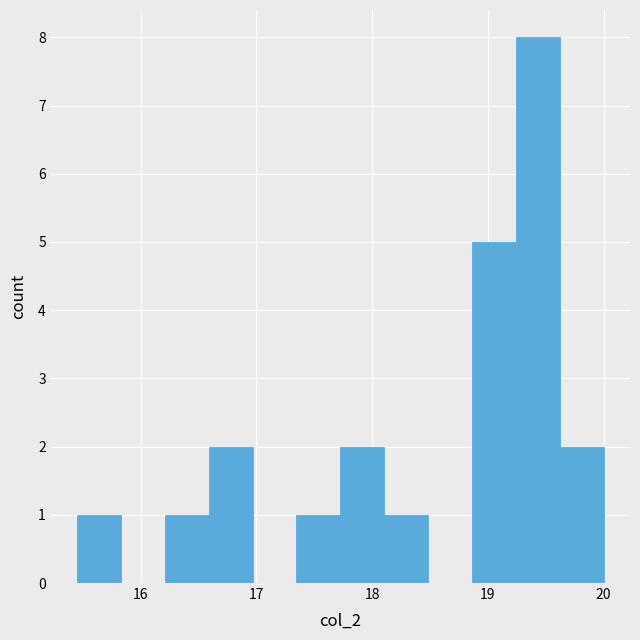

Around what value on the x-axis is the tallest bar? Give the approximate position of its centre, as read against the axis.

19.4